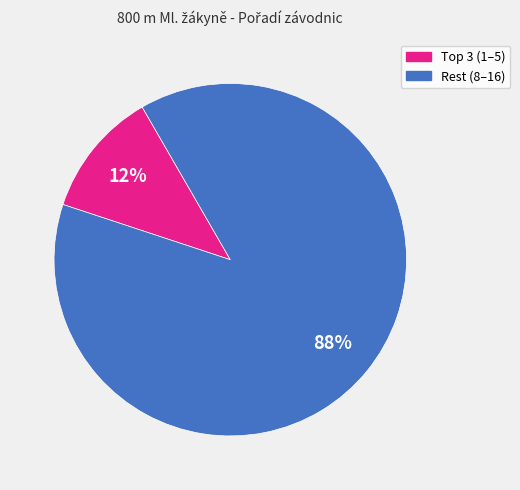

To the nearest percent, what is the average slice percentage?

50%